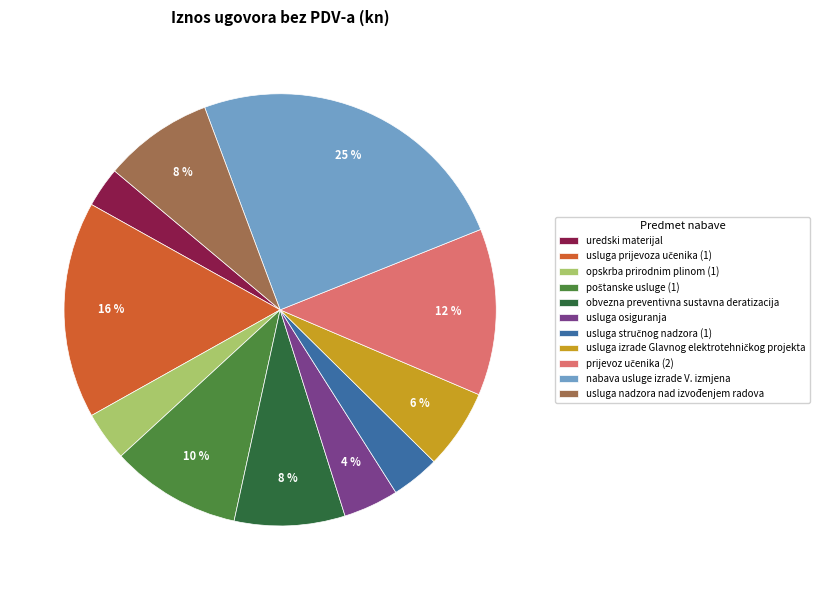

Is there a majority slice in this chart?

No